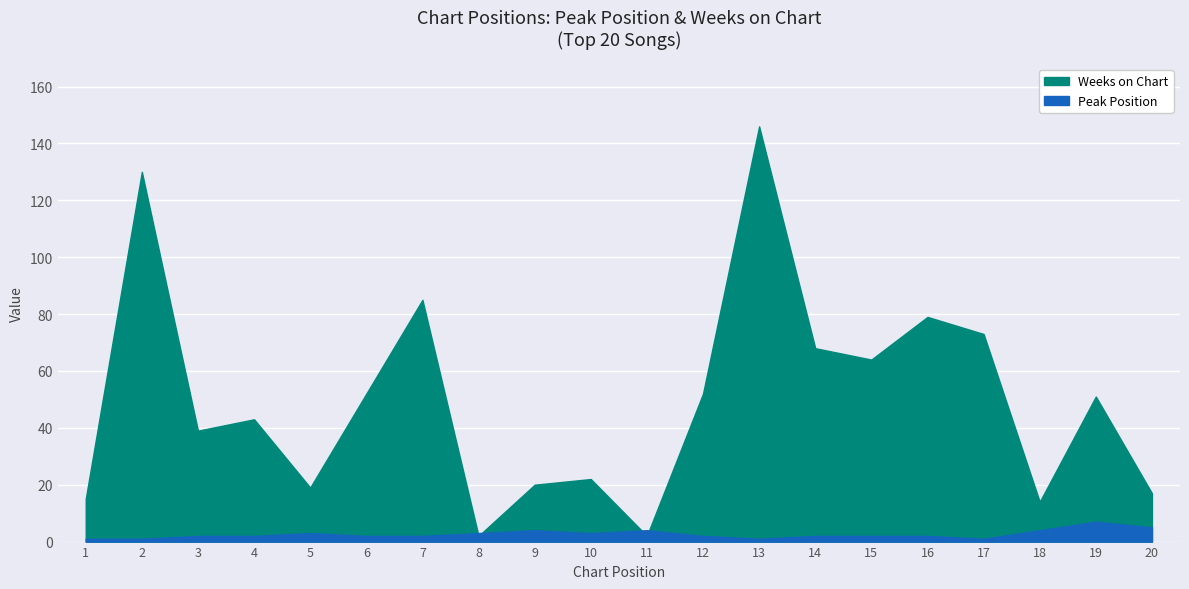

True or false: Weeks on Chart and Peak Position cross at least once.

True